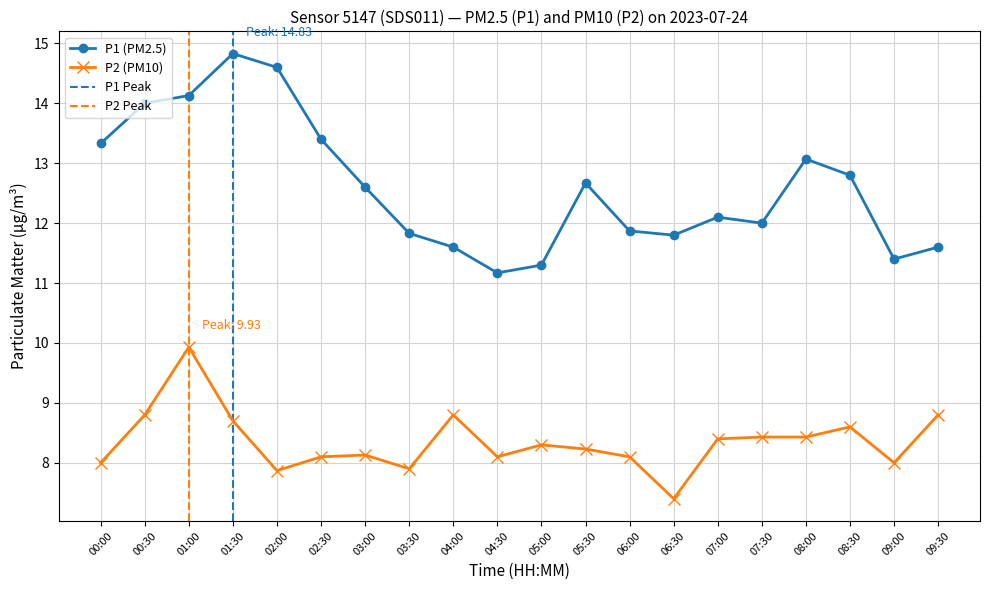

What is the total value across all series at 09:00?

19.4